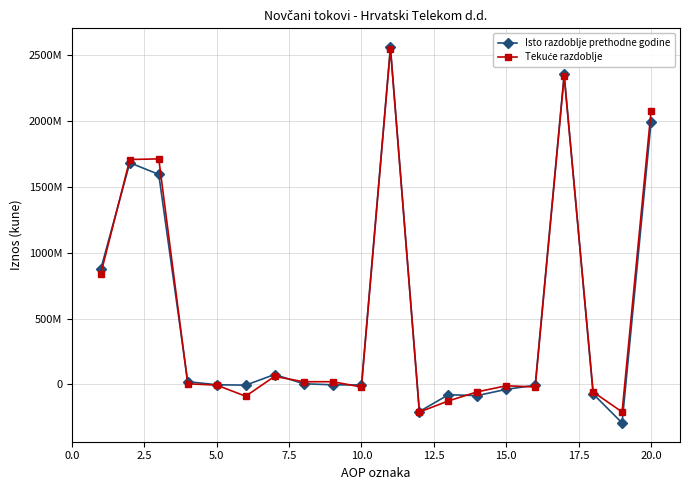

Does the chart have visible grid lines?

Yes